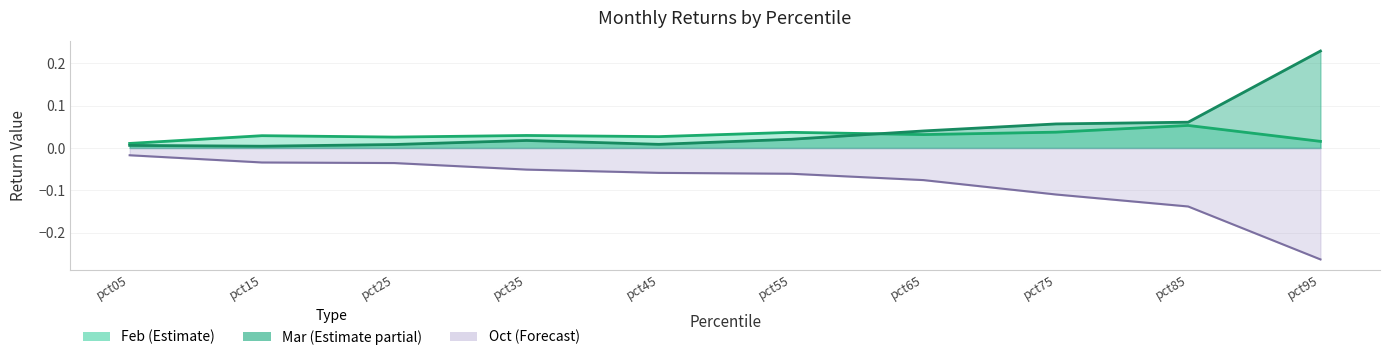

At which category is the sum across all series the highest?

pct05